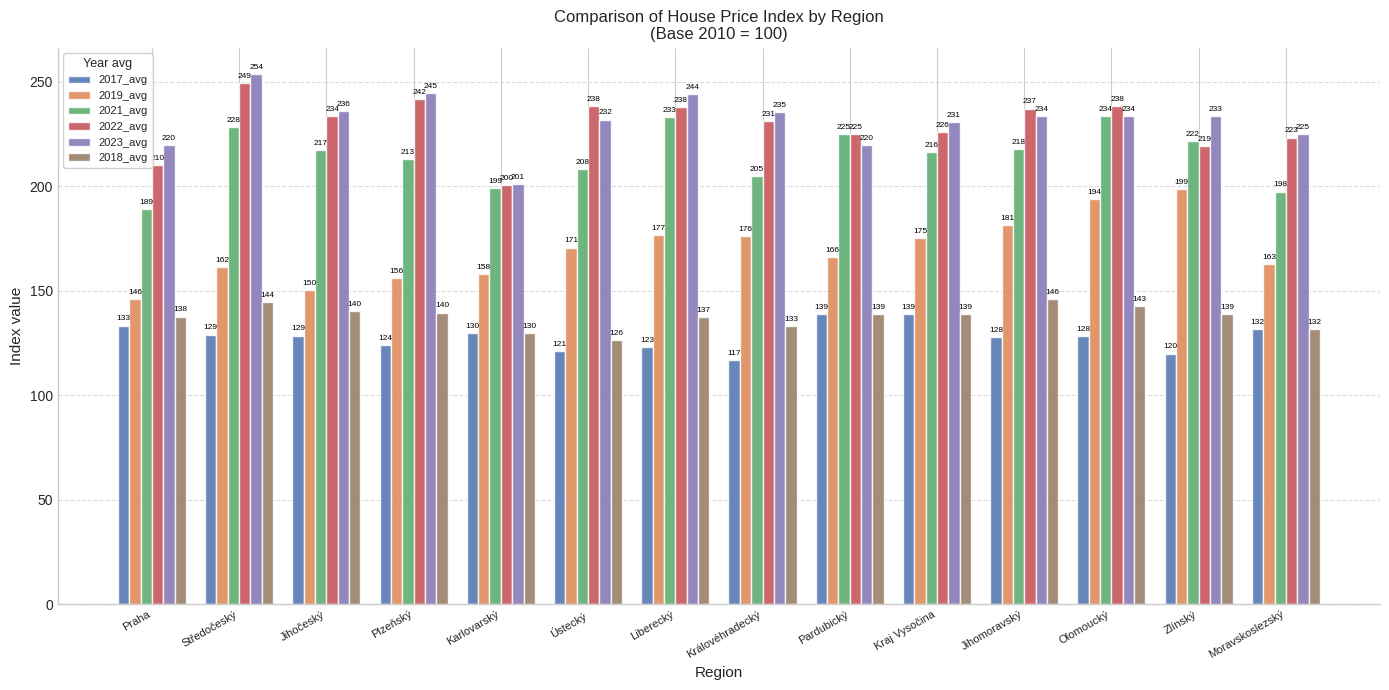

At which category is the sum across all series the highest?

Olomoucký